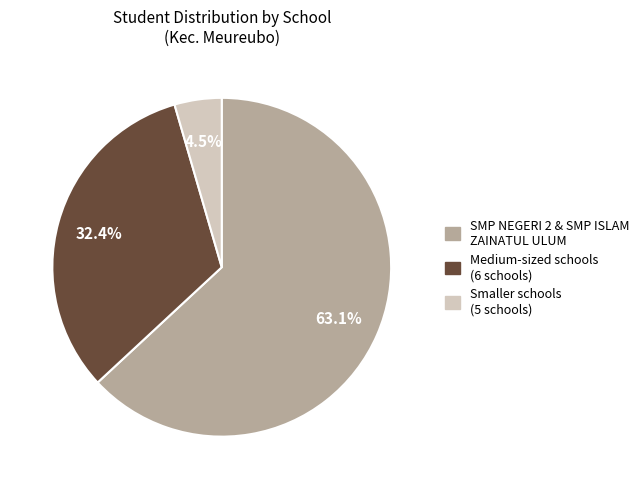

How many slices are in this pie chart?

3